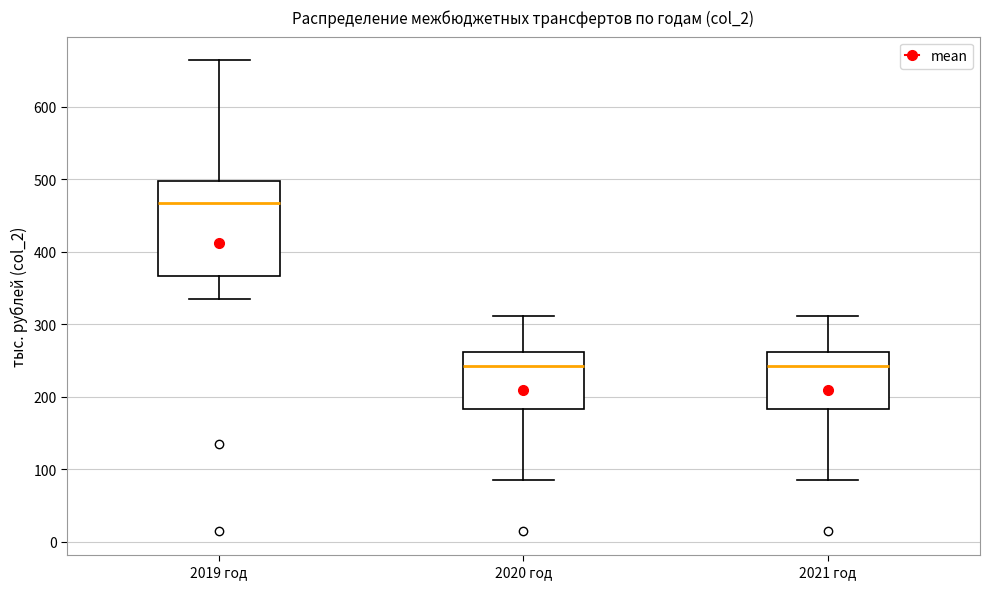

Where does the upper whisker of the box for 2020 год end on the y-axis? The values are not printed on the chart, so give them approximately, as read against the axis.

310